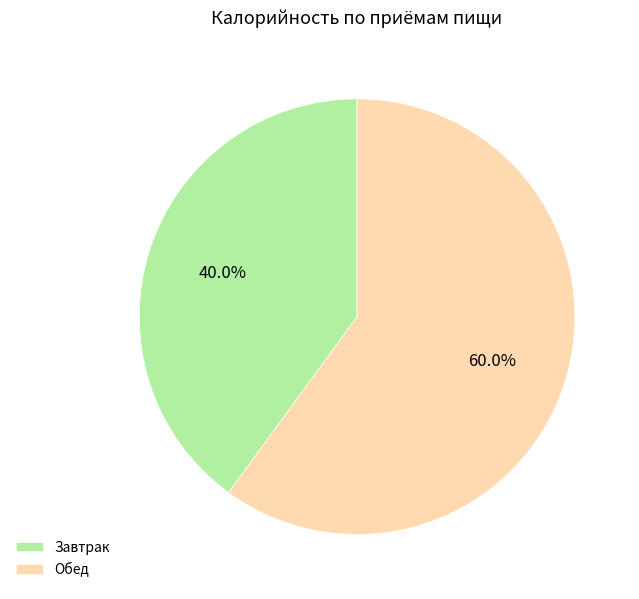

Combined, do Обед and Завтрак account for over 50%?

Yes